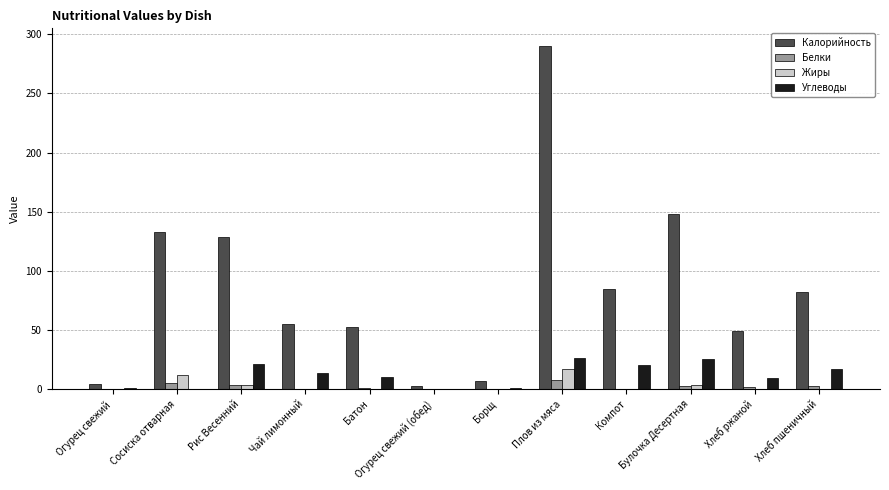

Is the value of Калорийность at Борщ greater than the value of Белки at Компот?

Yes